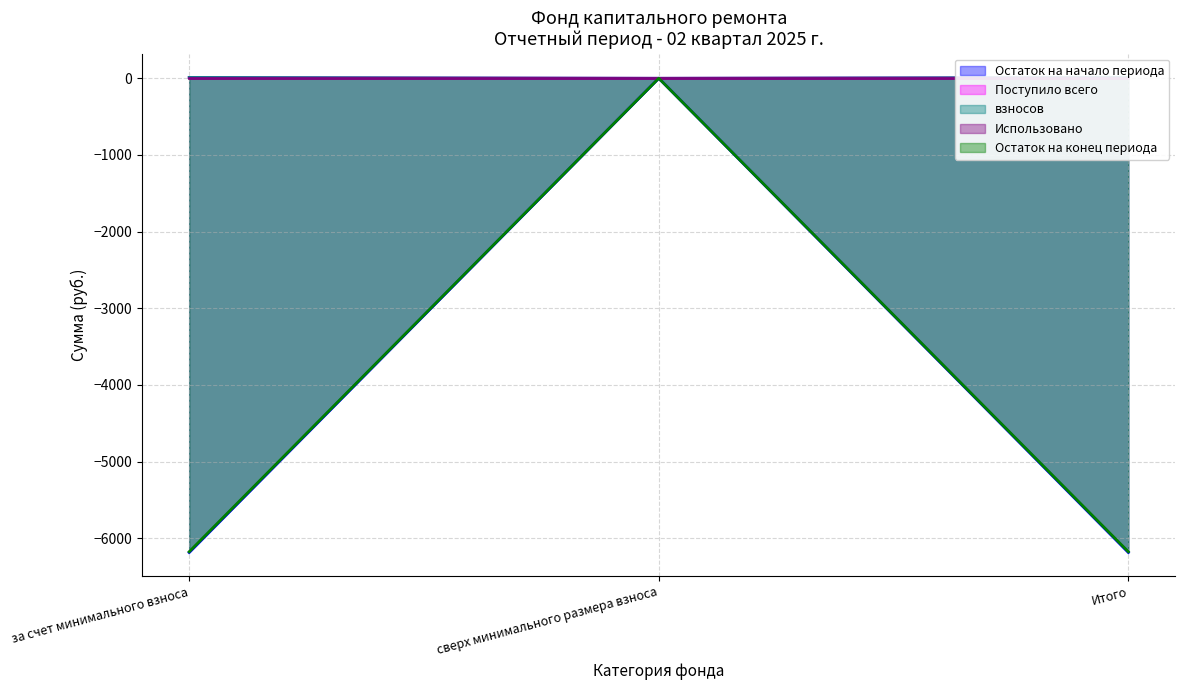

Is it true that Остаток на начало периода equals 4.6 at за счет минимального взноса?

False